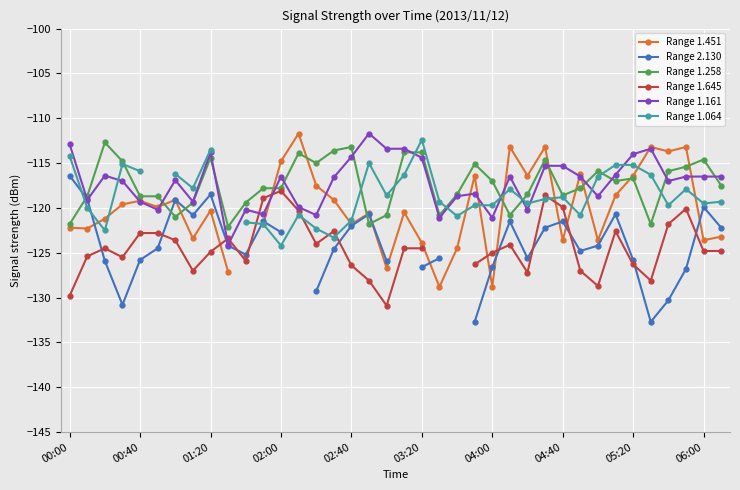

The Range 1.258 series shows -70.8 at 25. True or false?

False